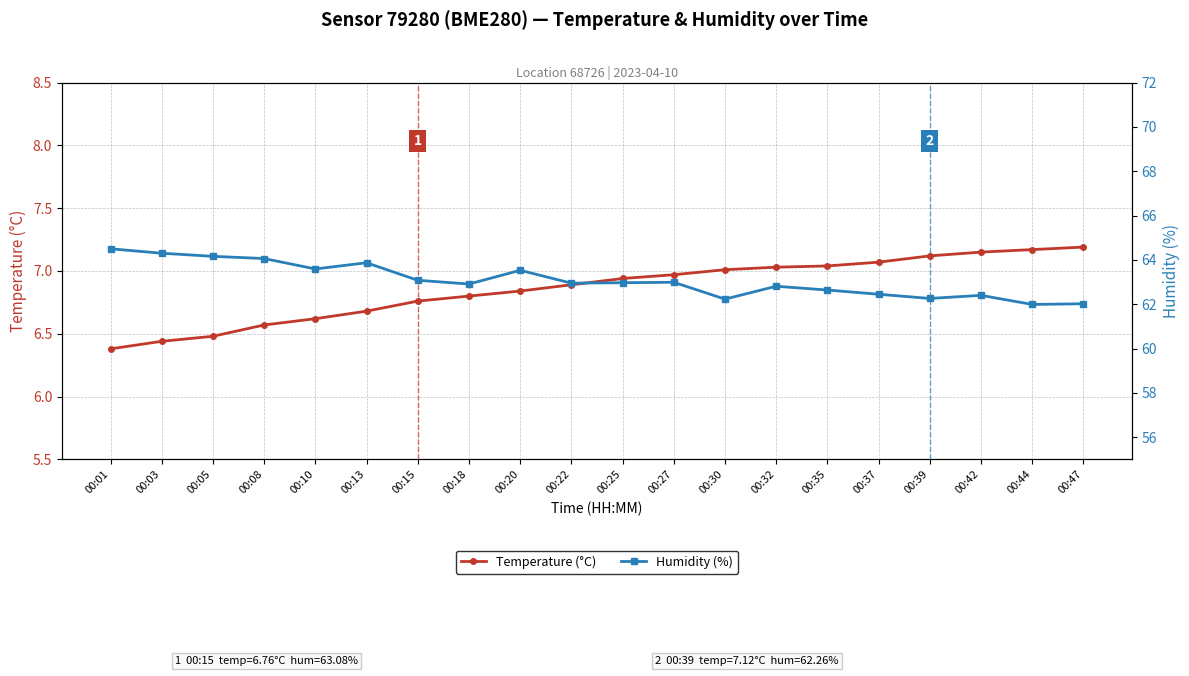

List the series in order of their overall mean, lowest first.

Temperature (°C), Humidity (%)